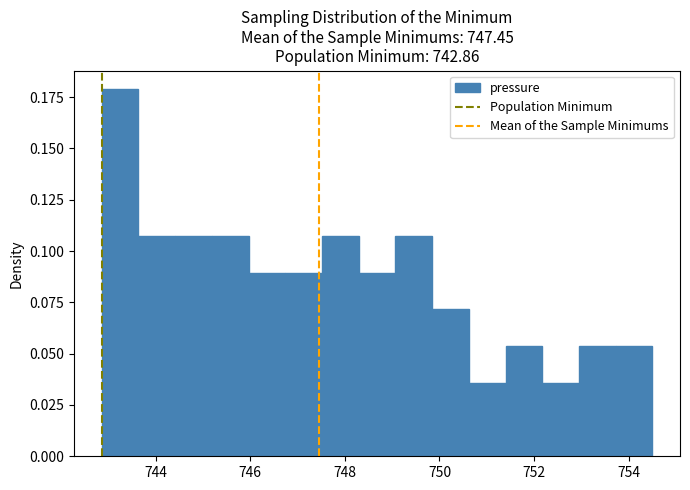

Around what value on the x-axis is the tallest bar? Give the approximate position of its centre, as read against the axis.

743.2